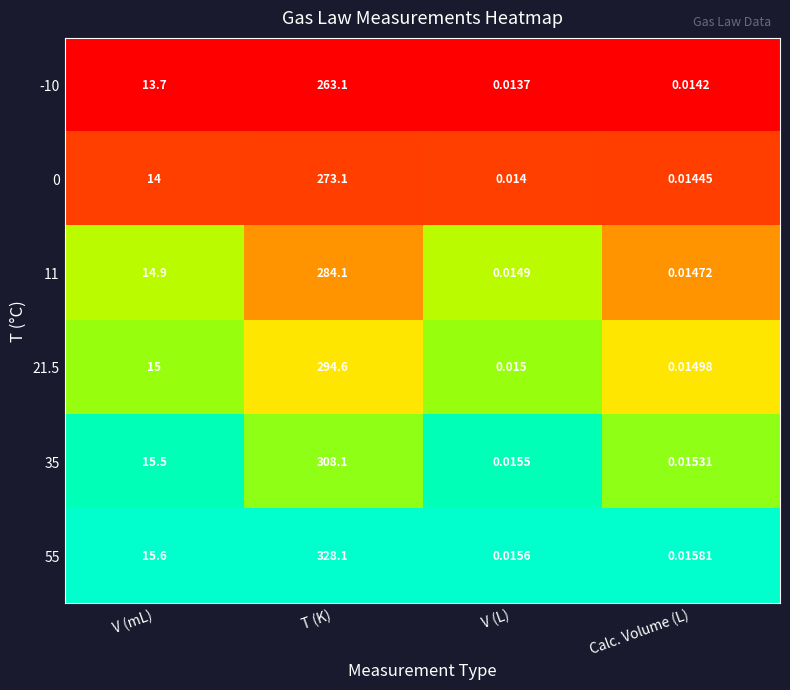

At which label is 21.5 closest to 147?

V (mL)